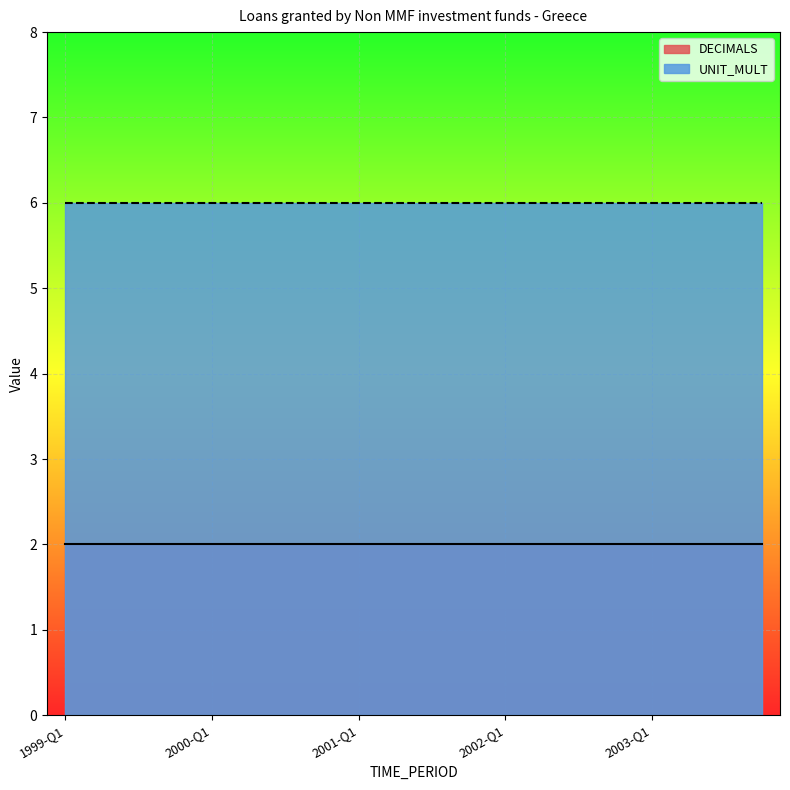

What are all the series names shown in the legend?

DECIMALS, UNIT_MULT